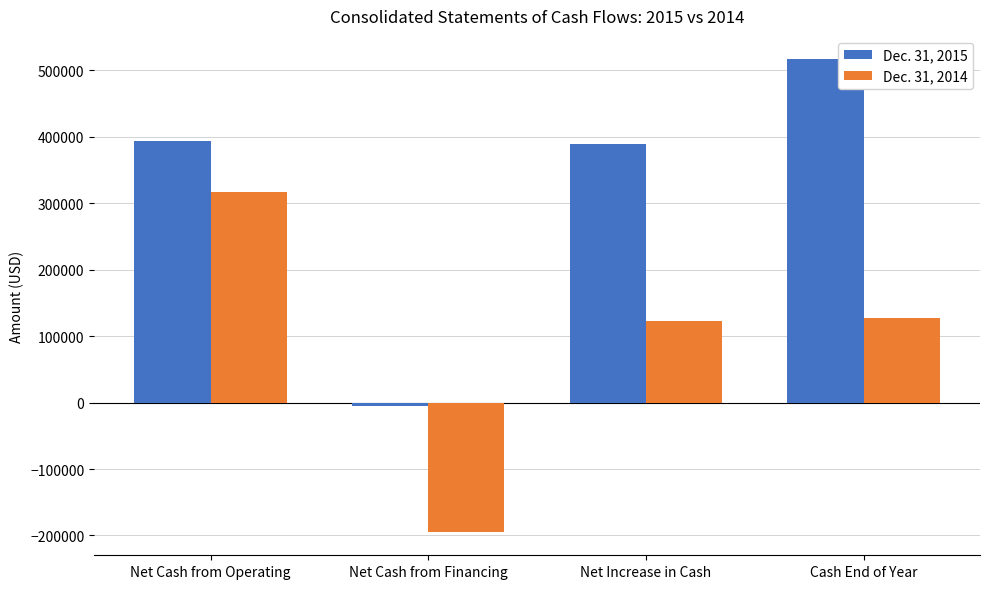

Rank the series by their average value, from highest to lowest.

Dec. 31, 2015, Dec. 31, 2014